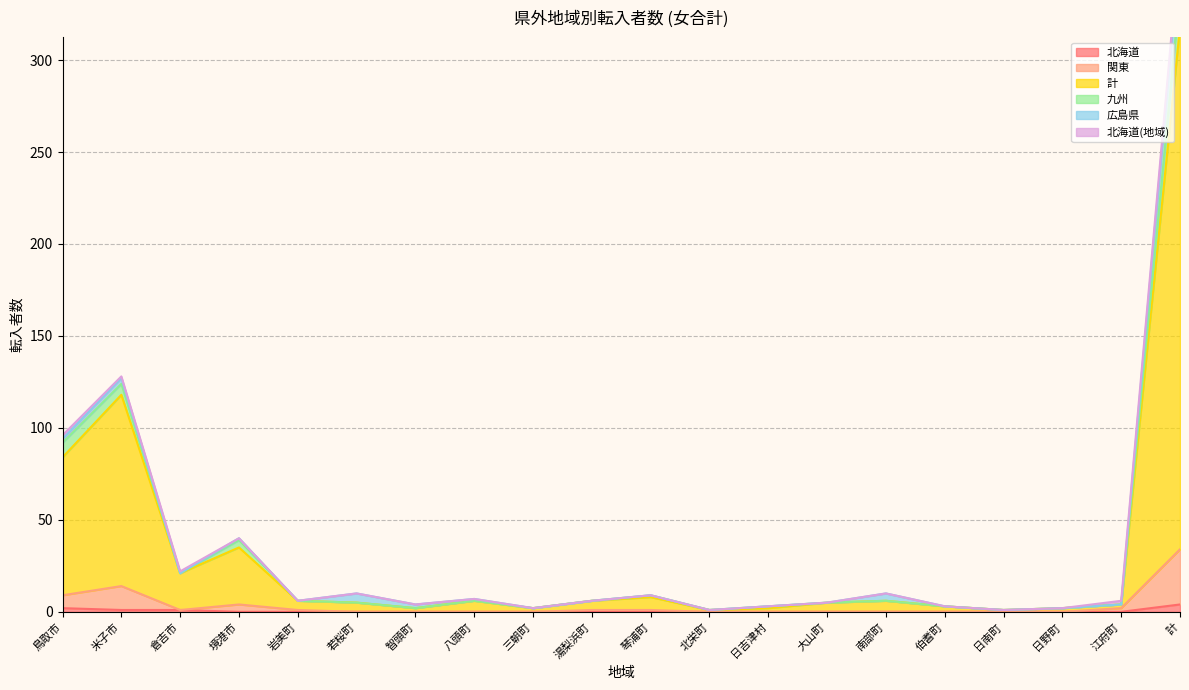

How many positive values does the 関東 series have?

9